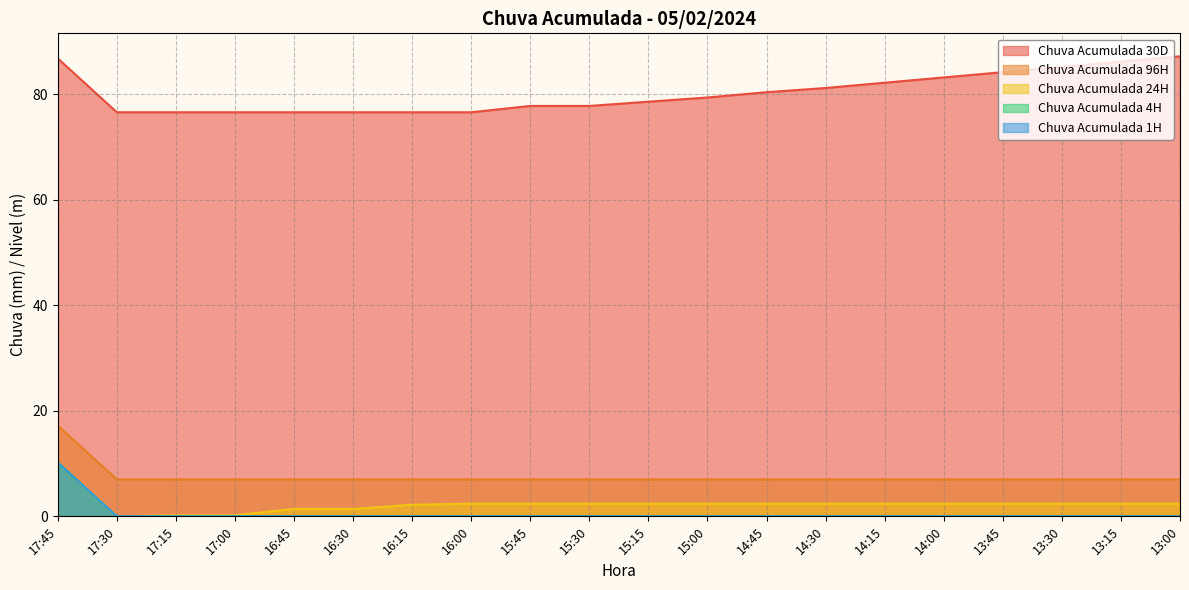

Where does the Chuva Acumulada 30D series first go above 79?

17:45